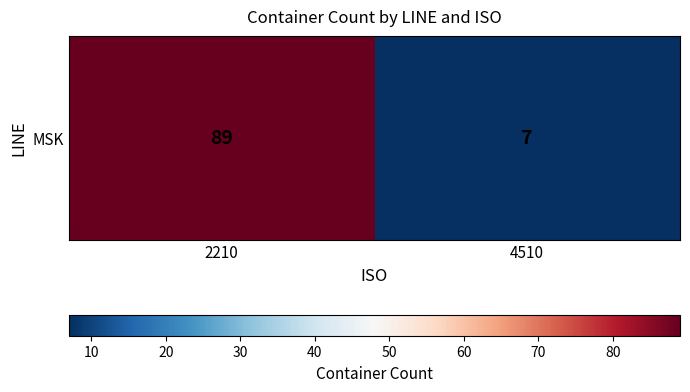

How many distinct data groups are displayed?

1